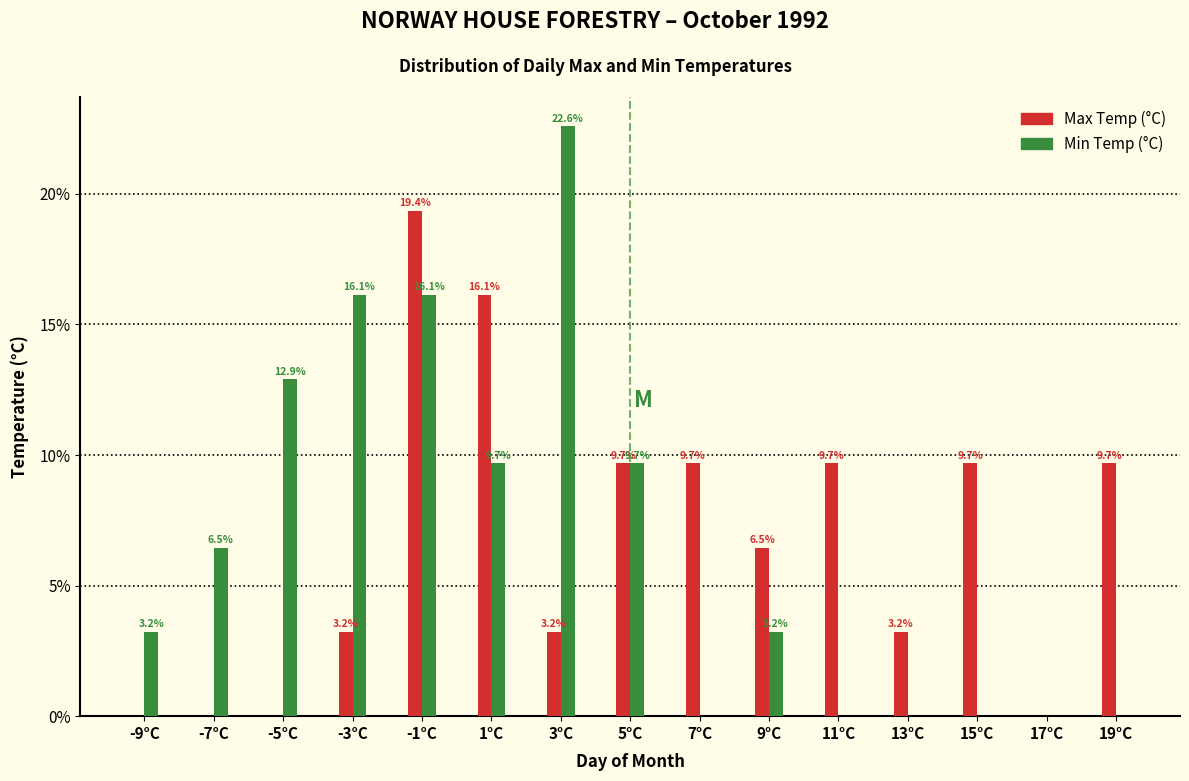

Reading left to right, what are all the values shown in this chart?

Max Temp (°C): -9°C=0.0	-7°C=0.0	-5°C=0.0	-3°C=3.2	-1°C=19.4	1°C=16.1	3°C=3.2	5°C=9.7	7°C=9.7	9°C=6.5	11°C=9.7	13°C=3.2	15°C=9.7	17°C=0.0	19°C=9.7
Min Temp (°C): -9°C=3.2	-7°C=6.5	-5°C=12.9	-3°C=16.1	-1°C=16.1	1°C=9.7	3°C=22.6	5°C=9.7	7°C=0.0	9°C=3.2	11°C=0.0	13°C=0.0	15°C=0.0	17°C=0.0	19°C=0.0